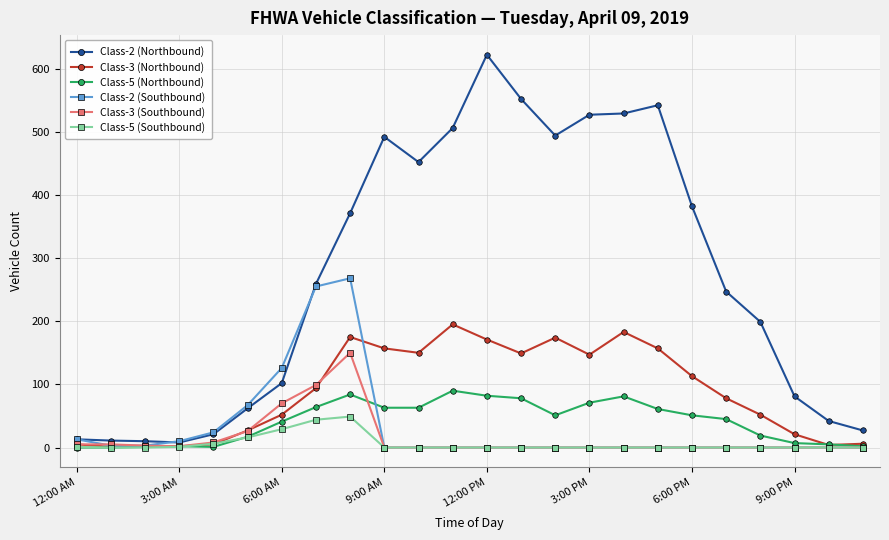

Which series has the largest range (max minus min)?

Class-2 (Northbound)